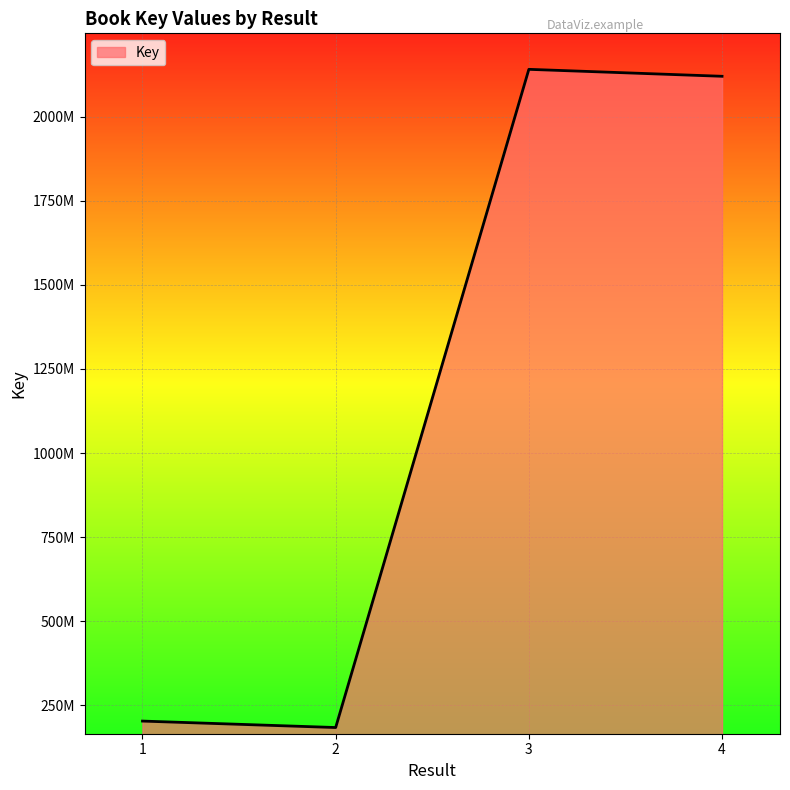

Where is the first local minimum?

2